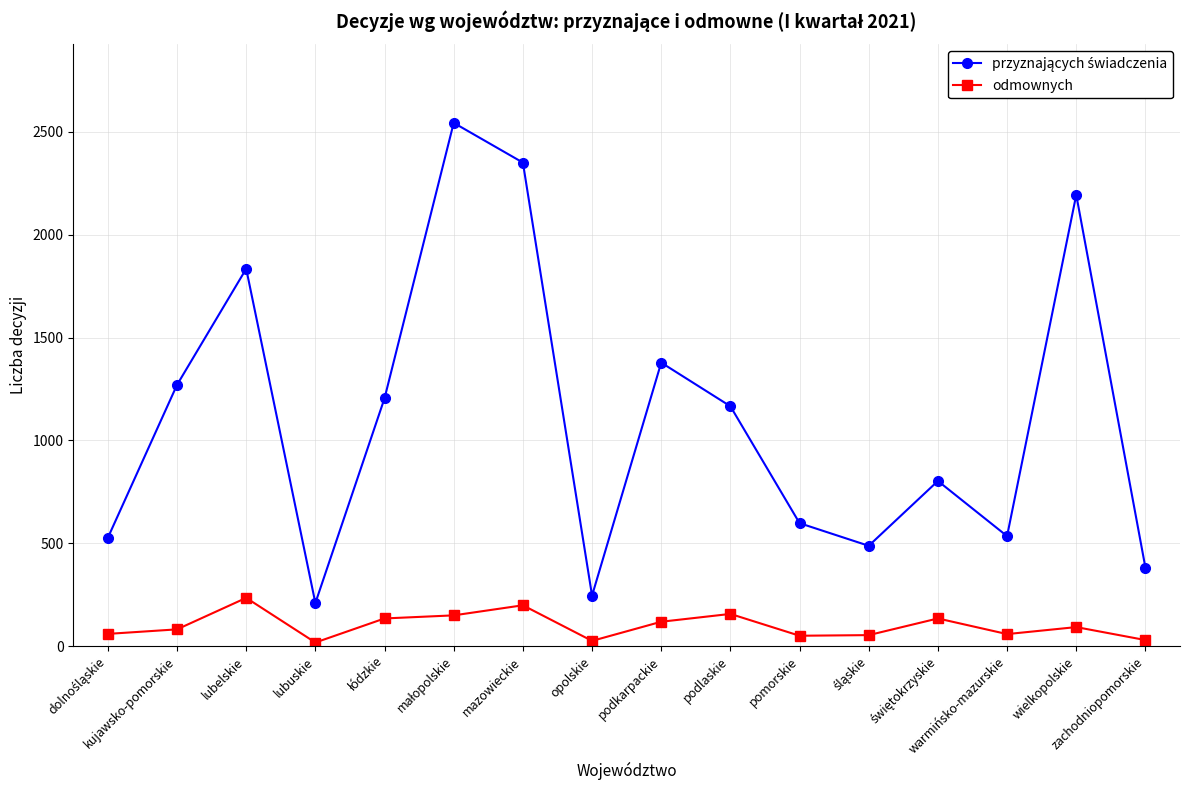

True or false: odmownych has more than 2 points higher than both neighbors.

True